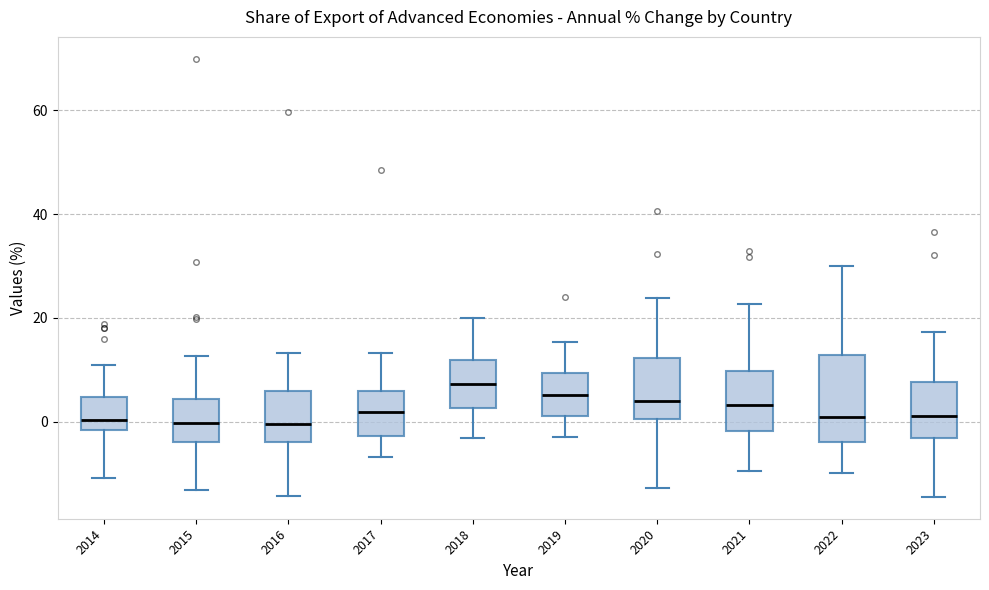

Reading left to right, read every box against the y-axis: the position of its median line, the range the box covers, and the ends of its whiskers. The values are not printed on the chart, so give them approximately, as read against the axis.

2014: median 0, box -2 to 4, whiskers -10 to 10
2015: median 0, box -4 to 4, whiskers -14 to 12
2016: median 0, box -4 to 6, whiskers -14 to 14
2017: median 2, box -2 to 6, whiskers -6 to 14
2018: median 8, box 2 to 12, whiskers -4 to 20
2019: median 6, box 2 to 10, whiskers -2 to 16
2020: median 4, box 0 to 12, whiskers -12 to 24
2021: median 4, box -2 to 10, whiskers -10 to 22
2022: median 0, box -4 to 12, whiskers -10 to 30
2023: median 2, box -2 to 8, whiskers -14 to 18